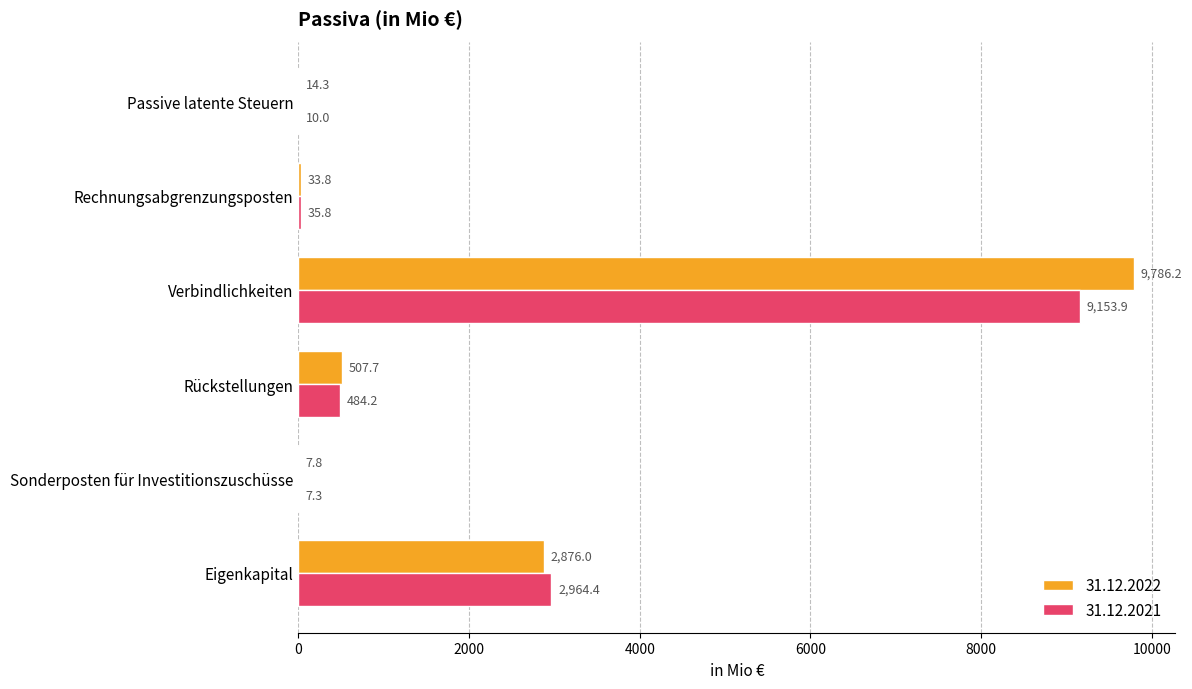

Which series has the largest range (max minus min)?

31.12.2022